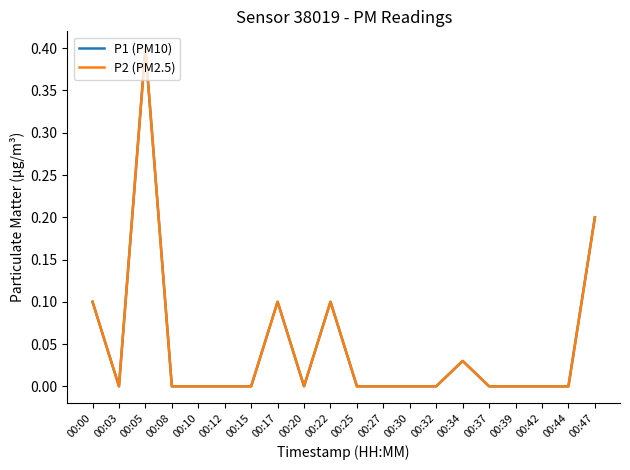

Which series has the largest total across all categories?

P1 (PM10)